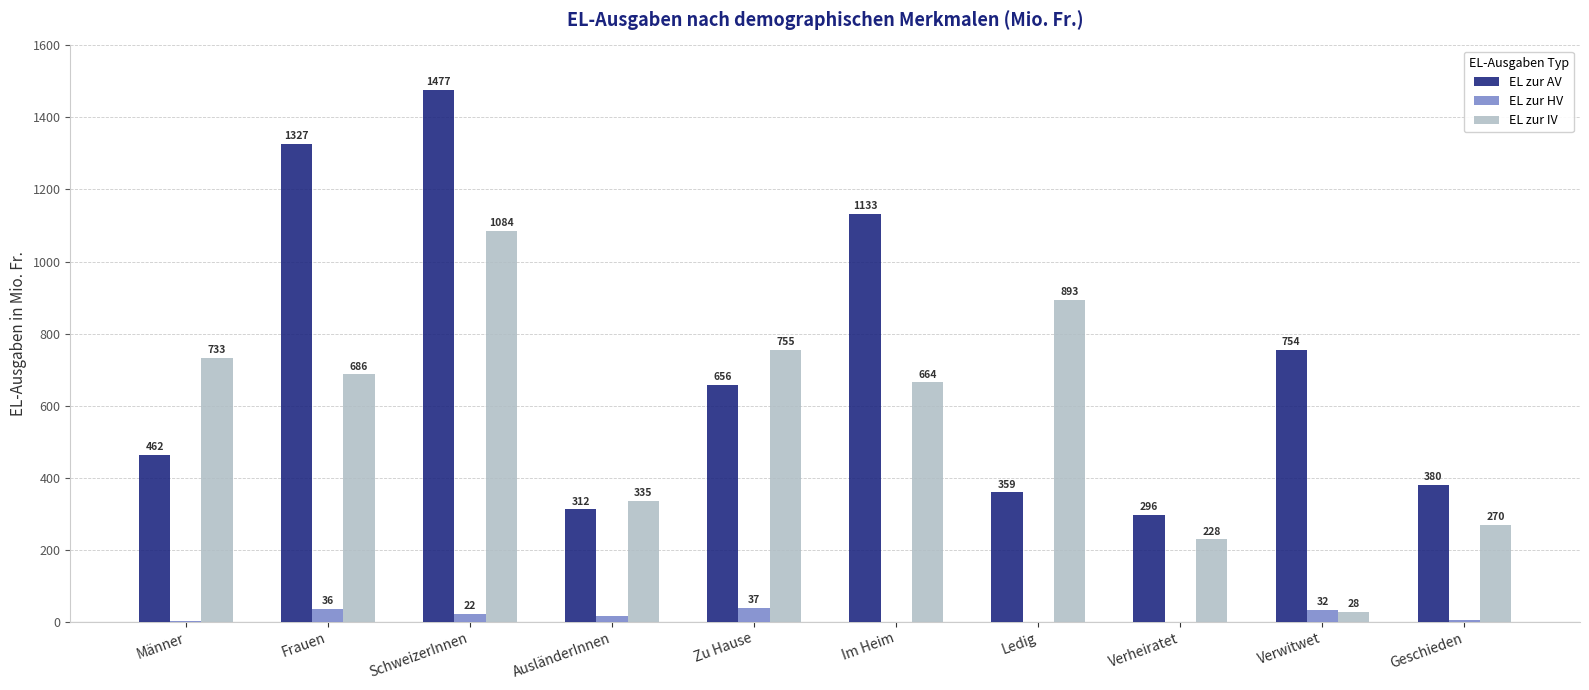

At which label does EL zur AV first exceed 656?

Frauen